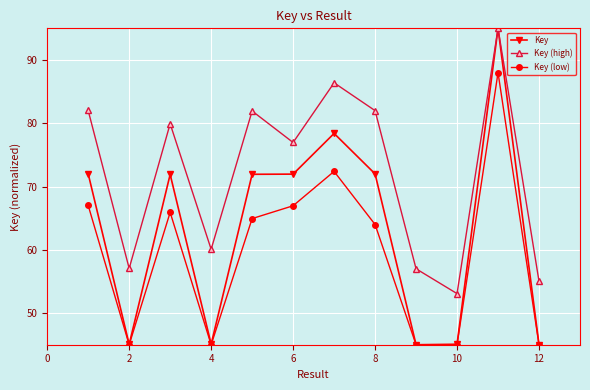

In Key (high), how many points are higher than both neighbors (excluding endpoints)?

4